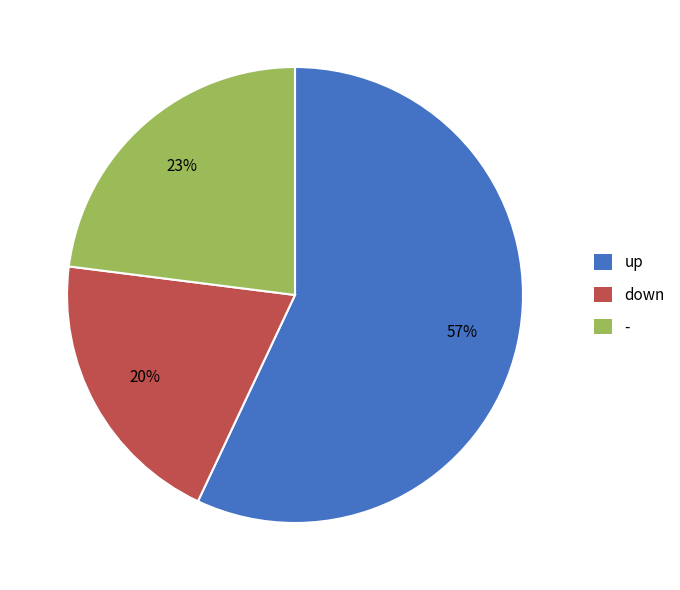

Rank the categories by value from lowest to highest.

down, -, up